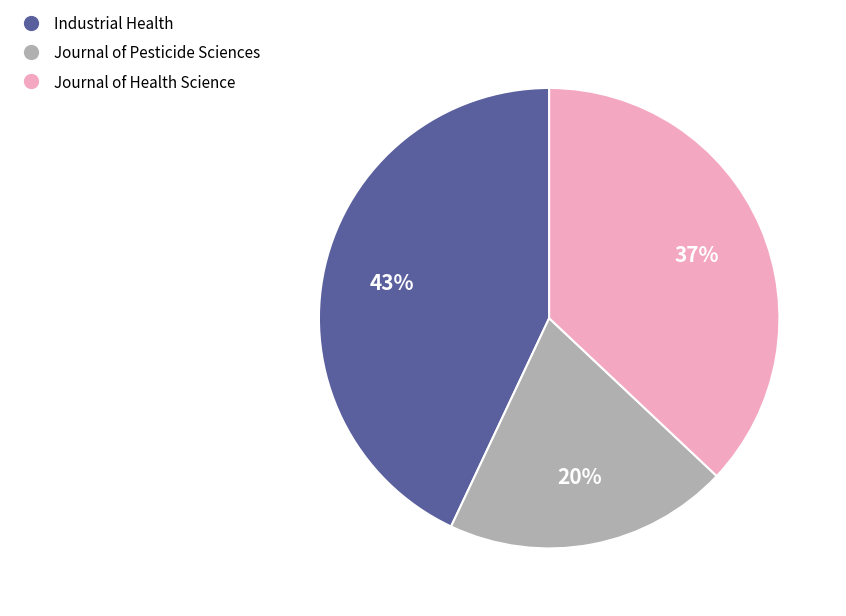

Count the number of slices in the pie.

3